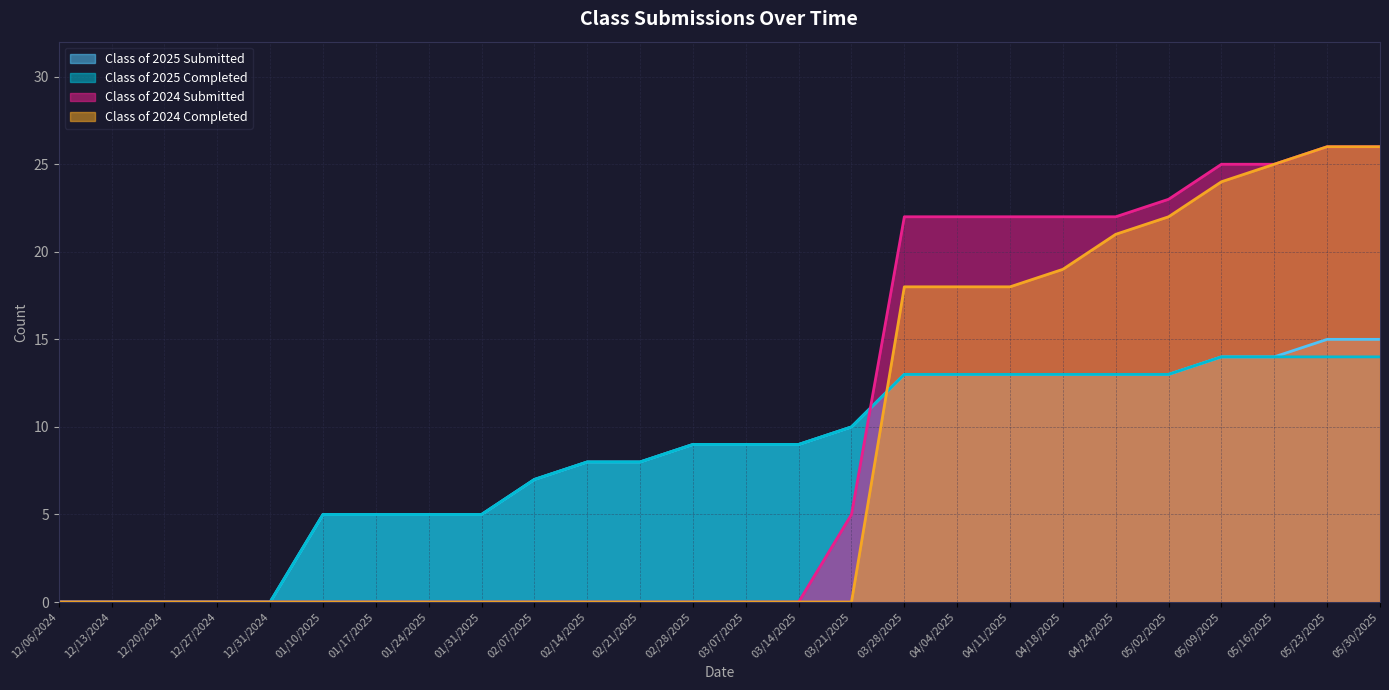

Count the number of data series in this chart.

4